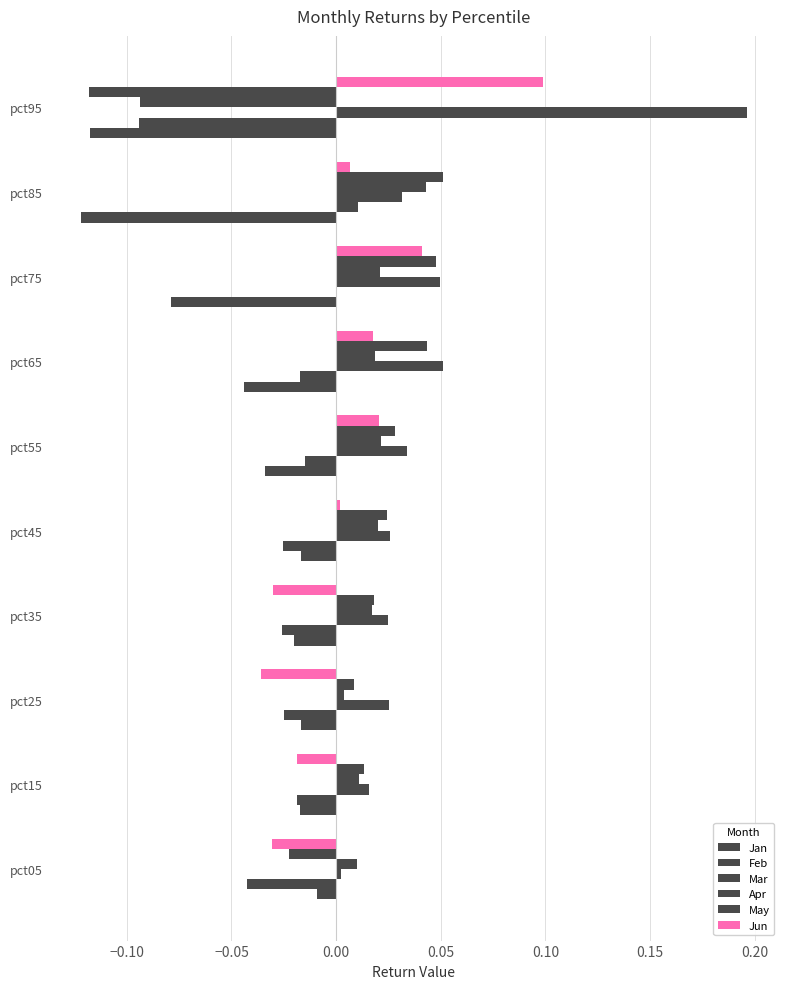

Reading left to right, what are all the values shown in this chart?

Jan: -0.0	-0.0	-0.0	-0.0	-0.0	-0.0	-0.0	-0.1	-0.1	-0.1
Feb: -0.0	-0.0	-0.0	-0.0	-0.0	-0.0	-0.0	-0.0	0.0	-0.1
Mar: 0.0	0.0	0.0	0.0	0.0	0.0	0.1	0.0	0.0	0.2
Apr: 0.0	0.0	0.0	0.0	0.0	0.0	0.0	0.0	0.0	-0.1
May: -0.0	0.0	0.0	0.0	0.0	0.0	0.0	0.0	0.1	-0.1
Jun: -0.0	-0.0	-0.0	-0.0	0.0	0.0	0.0	0.0	0.0	0.1